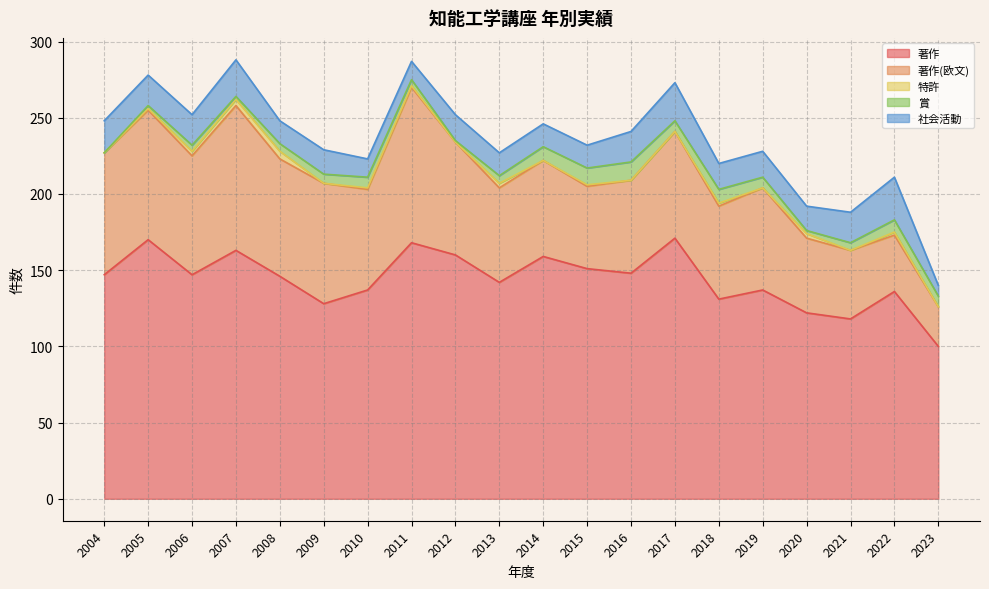

How many values in the 特許 series exceed 1?

7